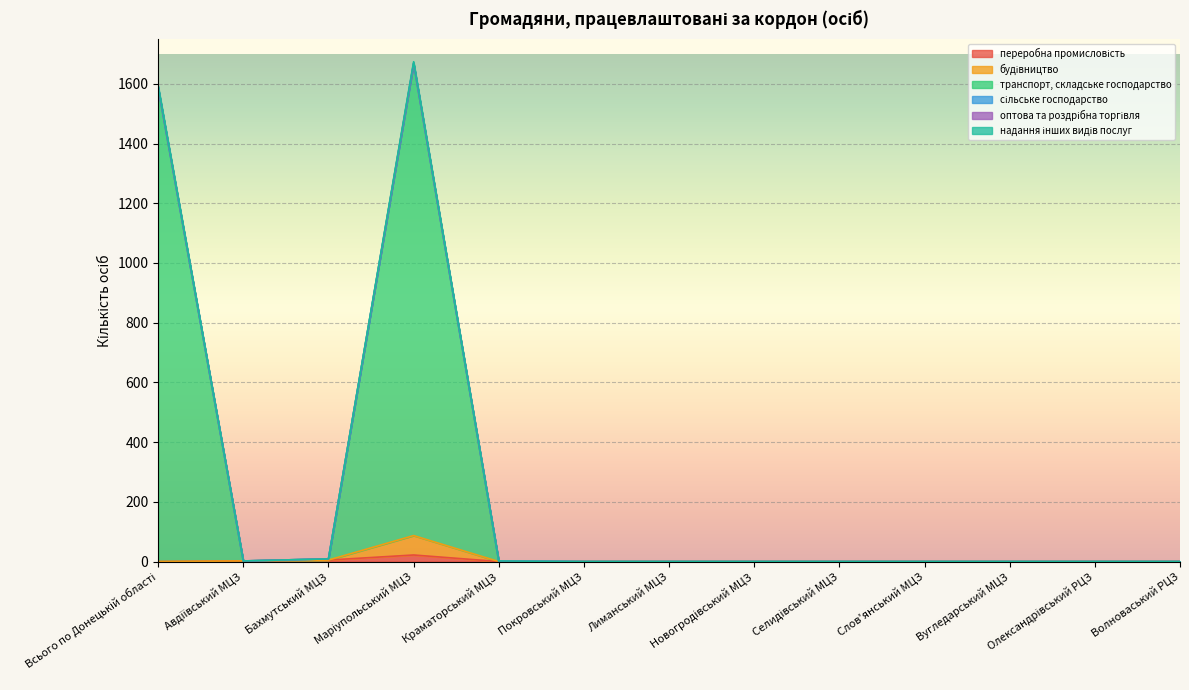

Does the chart display data point markers on the line(s)?

No